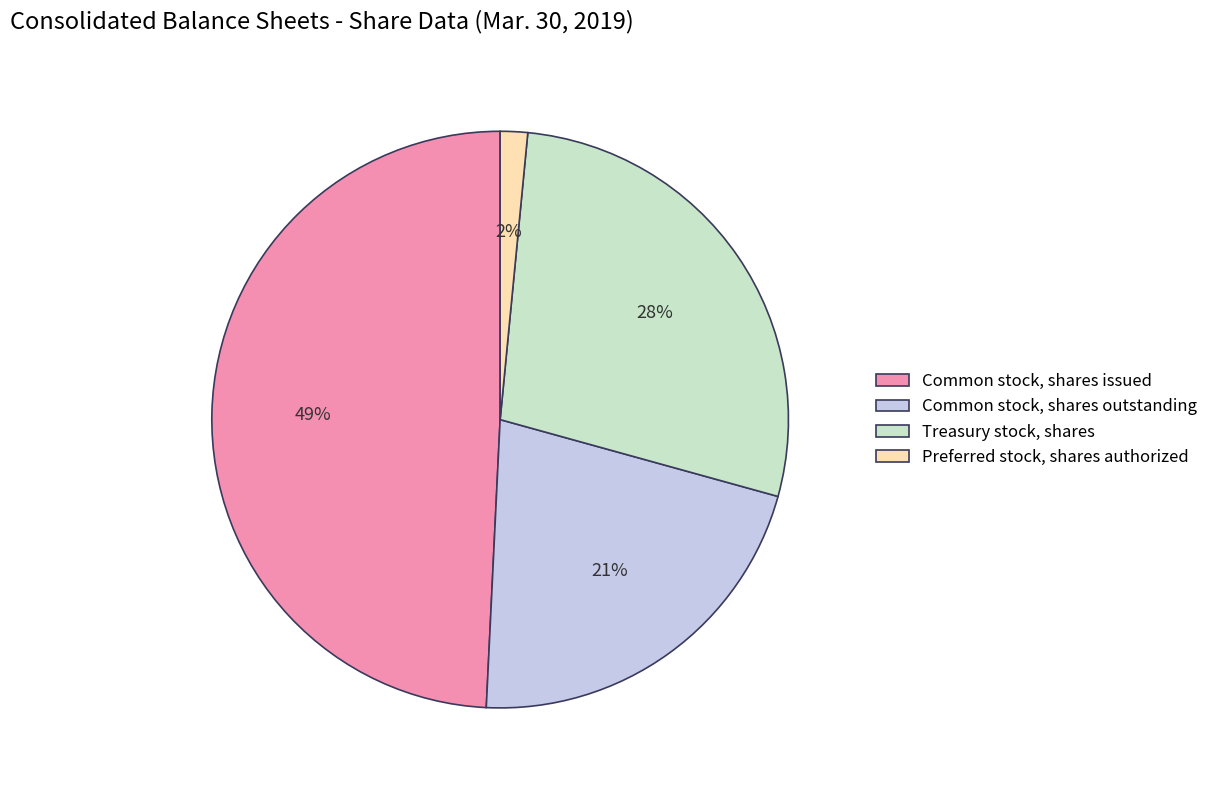

The Treasury stock, shares slice represents 28% of the pie. True or false?

True